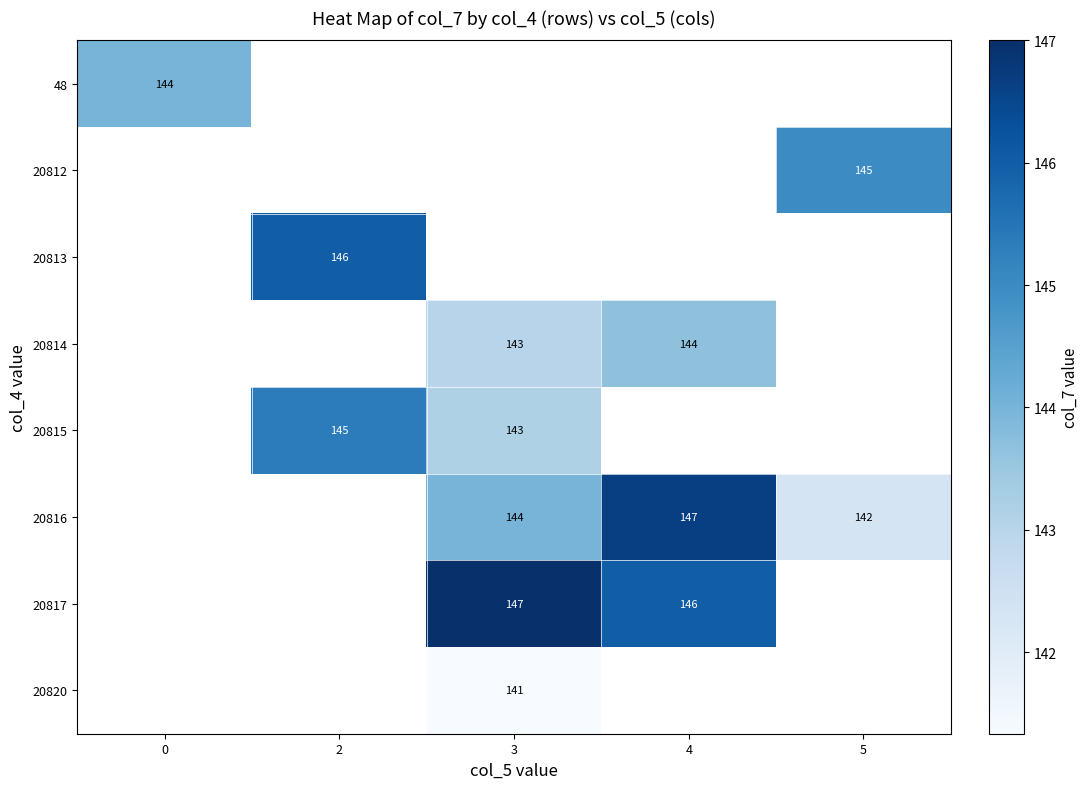

Between 5 and 2, which is larger?

2